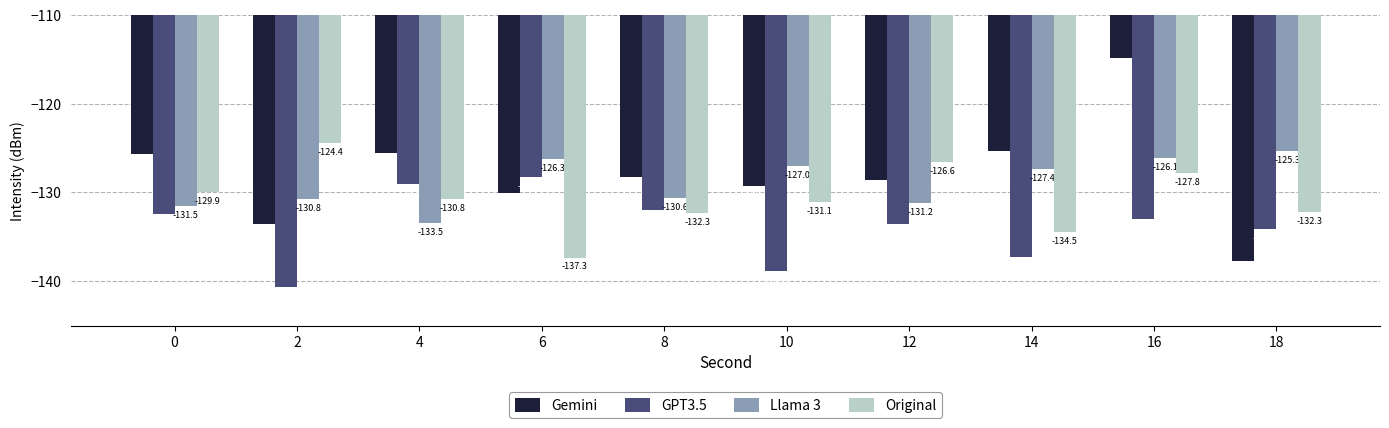

What is the approximate value of Llama 3 at 0?

-131.5